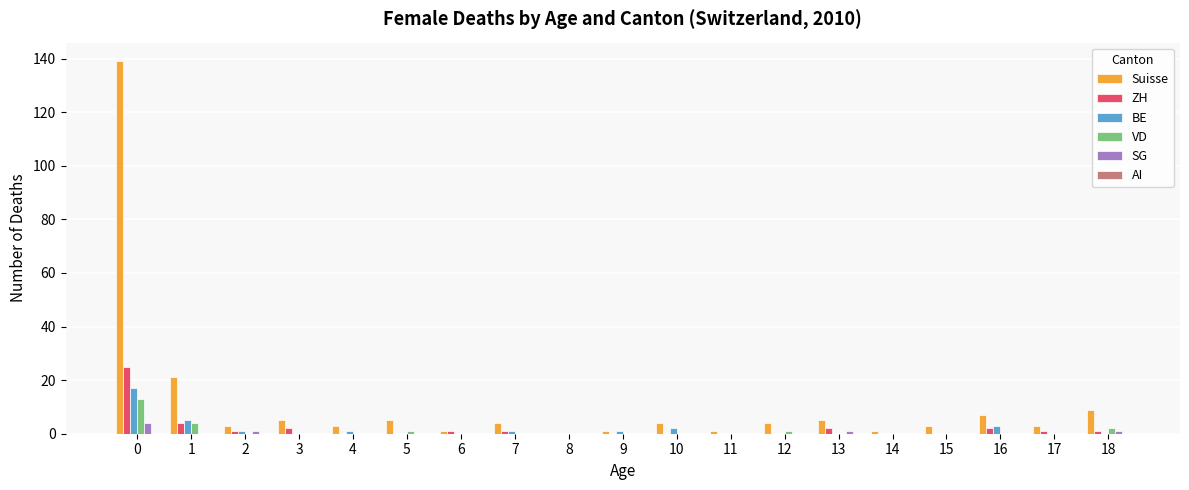

The ZH series shows 25 at 0. True or false?

True